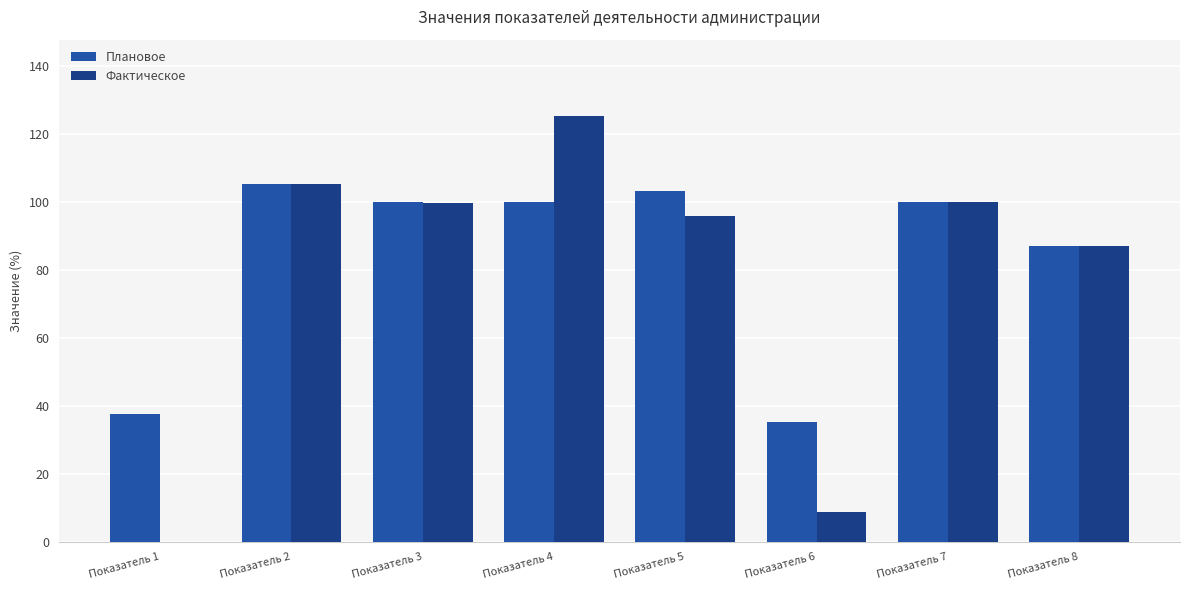

Does the chart contain stacked bars?

No